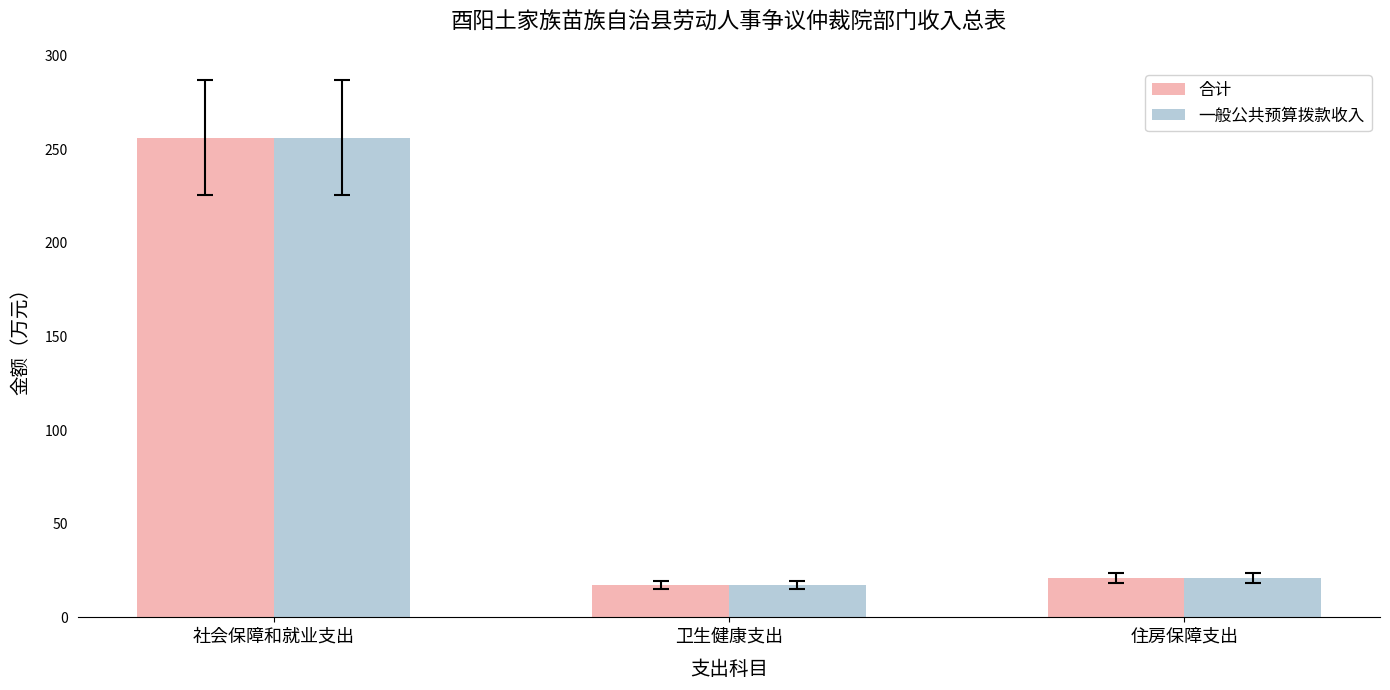

At which category is the sum across all series the highest?

社会保障和就业支出